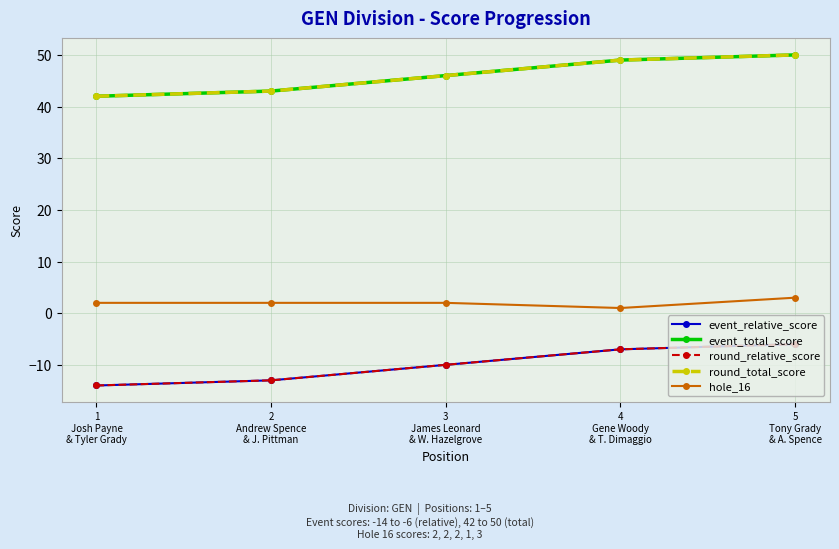

What is the sum of all event_total_score values?

230